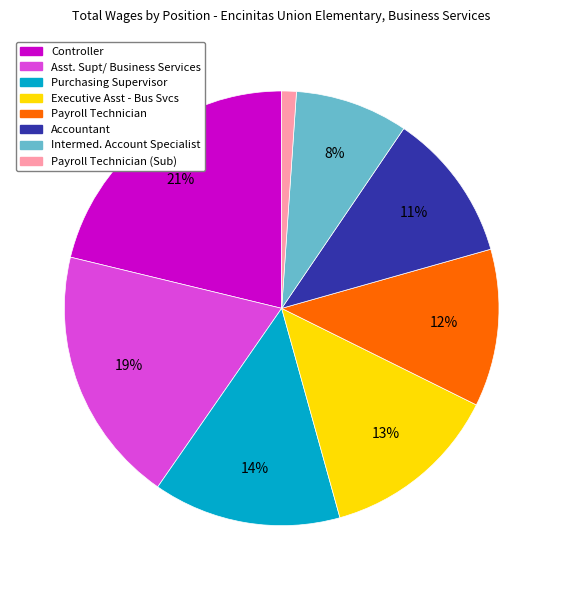

To the nearest percent, what is the average slice percentage?

12%